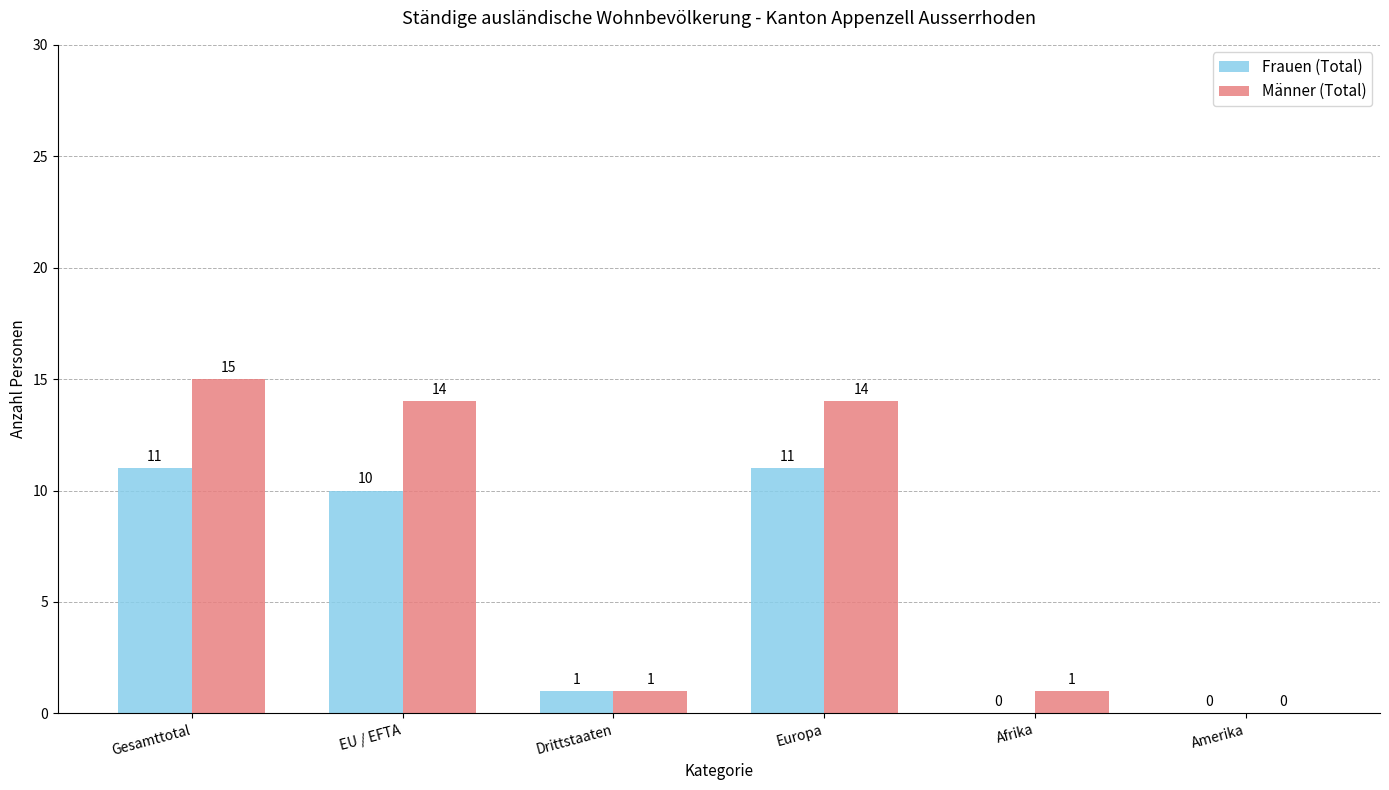

True or false: Frauen (Total) has a value of 5 at Amerika.

False